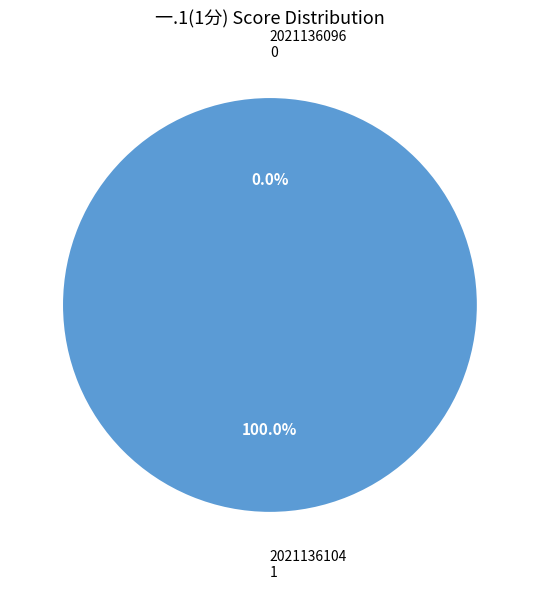

Which has a higher value, 2021136104 or 2021136096?

2021136104